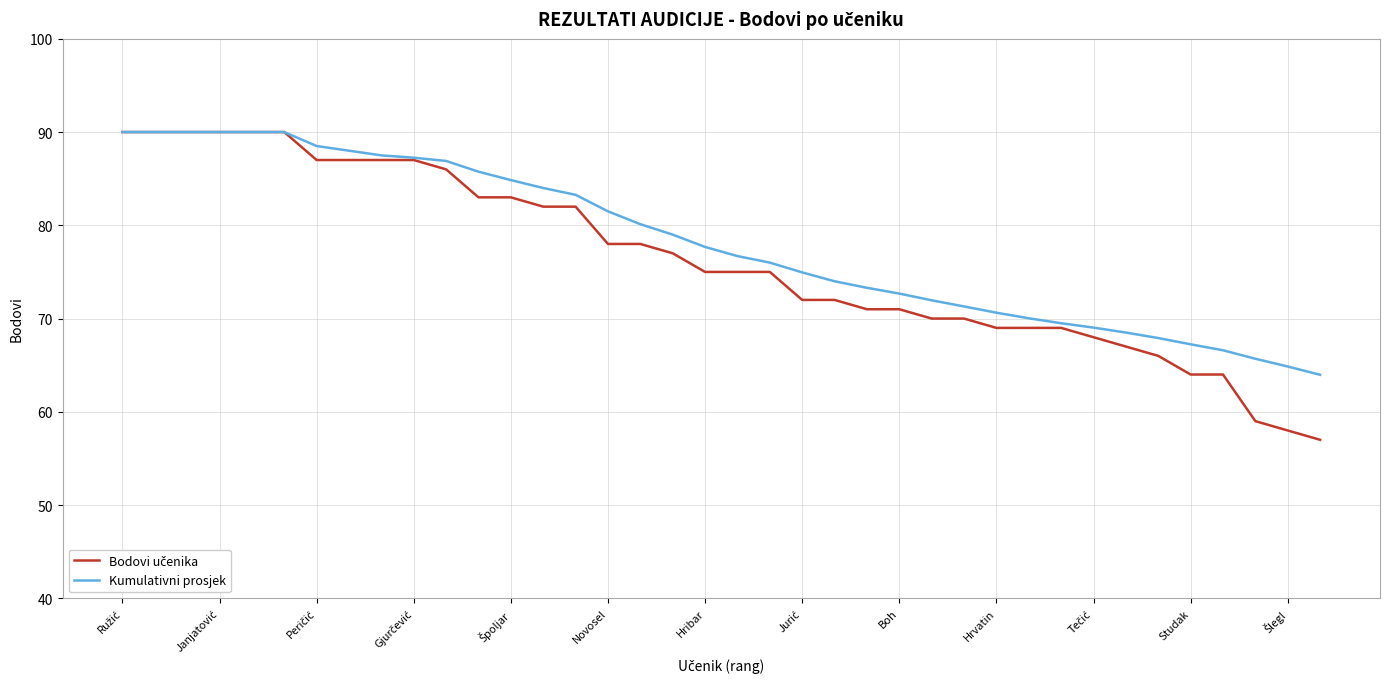

How many lines are shown in the chart?

2